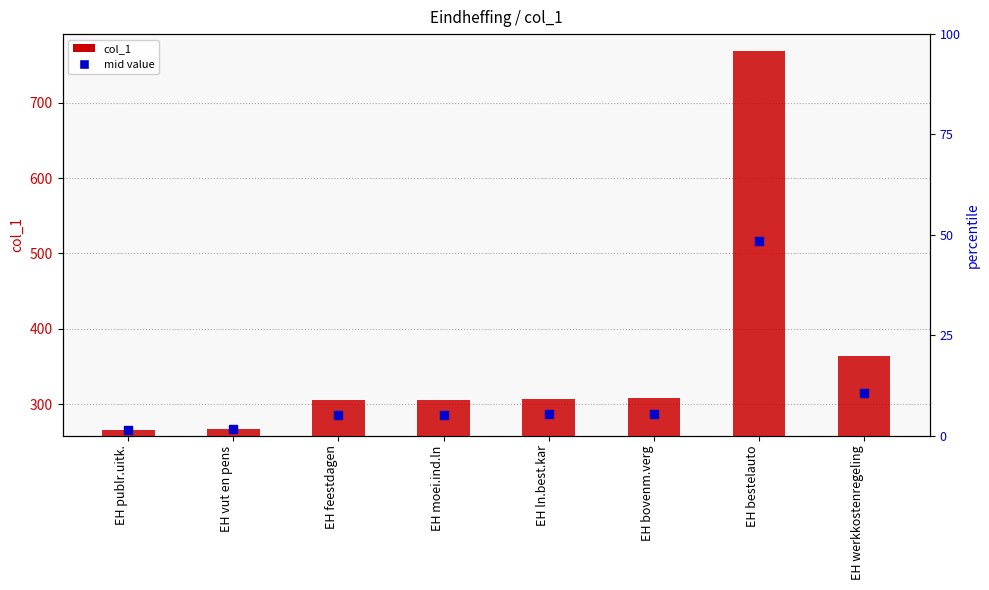

At how many categories does at least one series exceed 758?

1